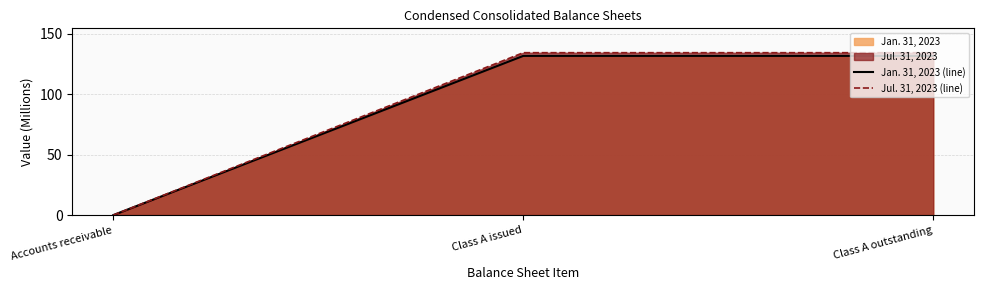

How many data points in Jul. 31, 2023 (line) are above 134?

2